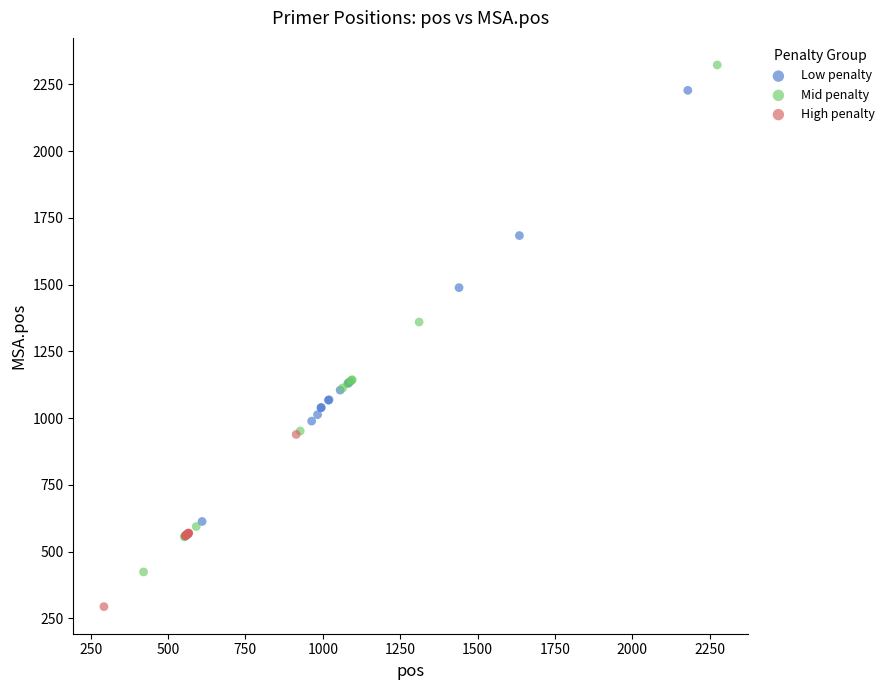

Which series has the largest Y range (max minus min)?

Mid penalty